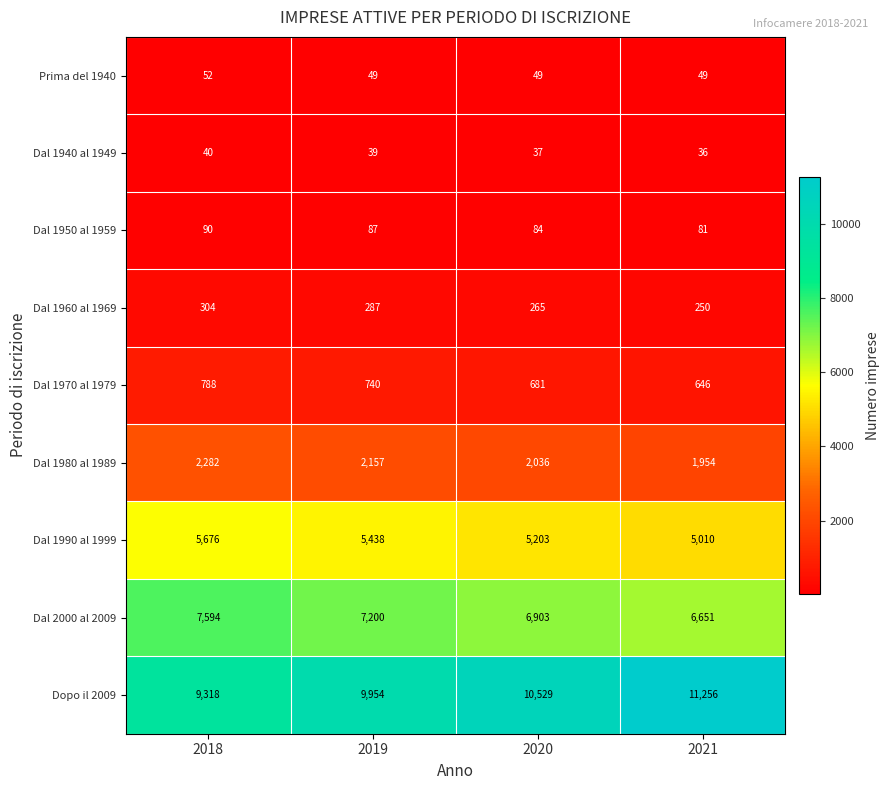

What is the sum of all Dal 1950 al 1959 values?

342